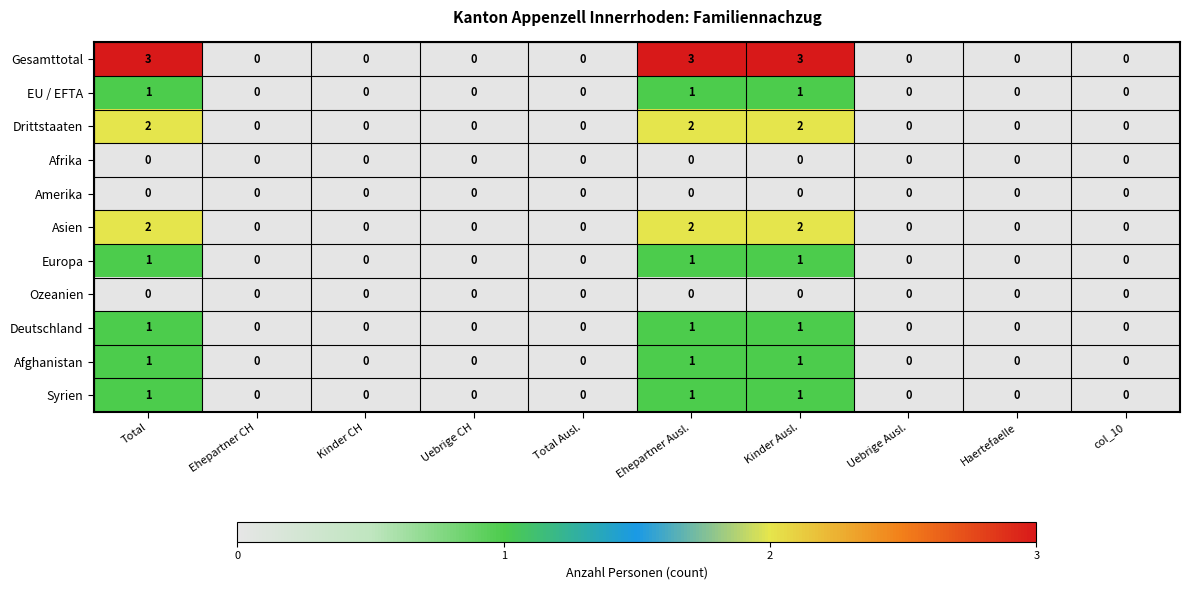

How many Gesamttotal values are between 0 and 3?

10